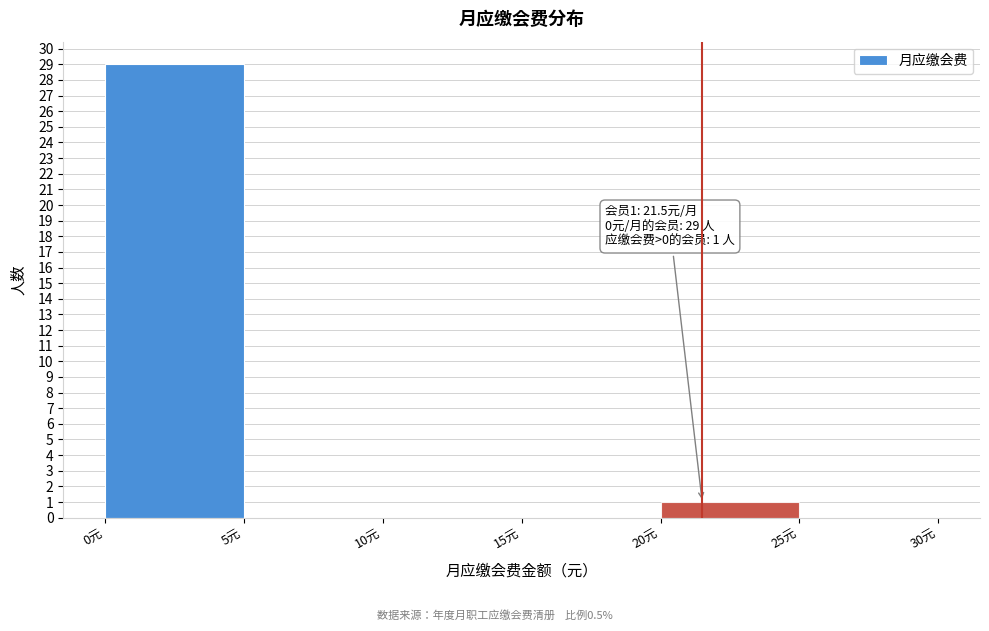

Which range on the x-axis has the tallest bar?

0 to 5